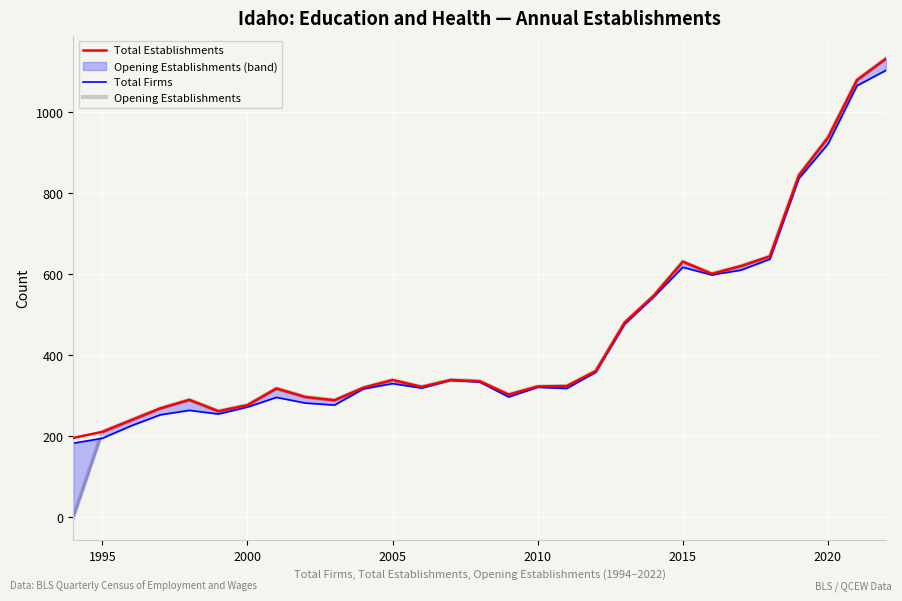

What are all the series names shown in the legend?

Total Establishments, Total Firms, Opening Establishments